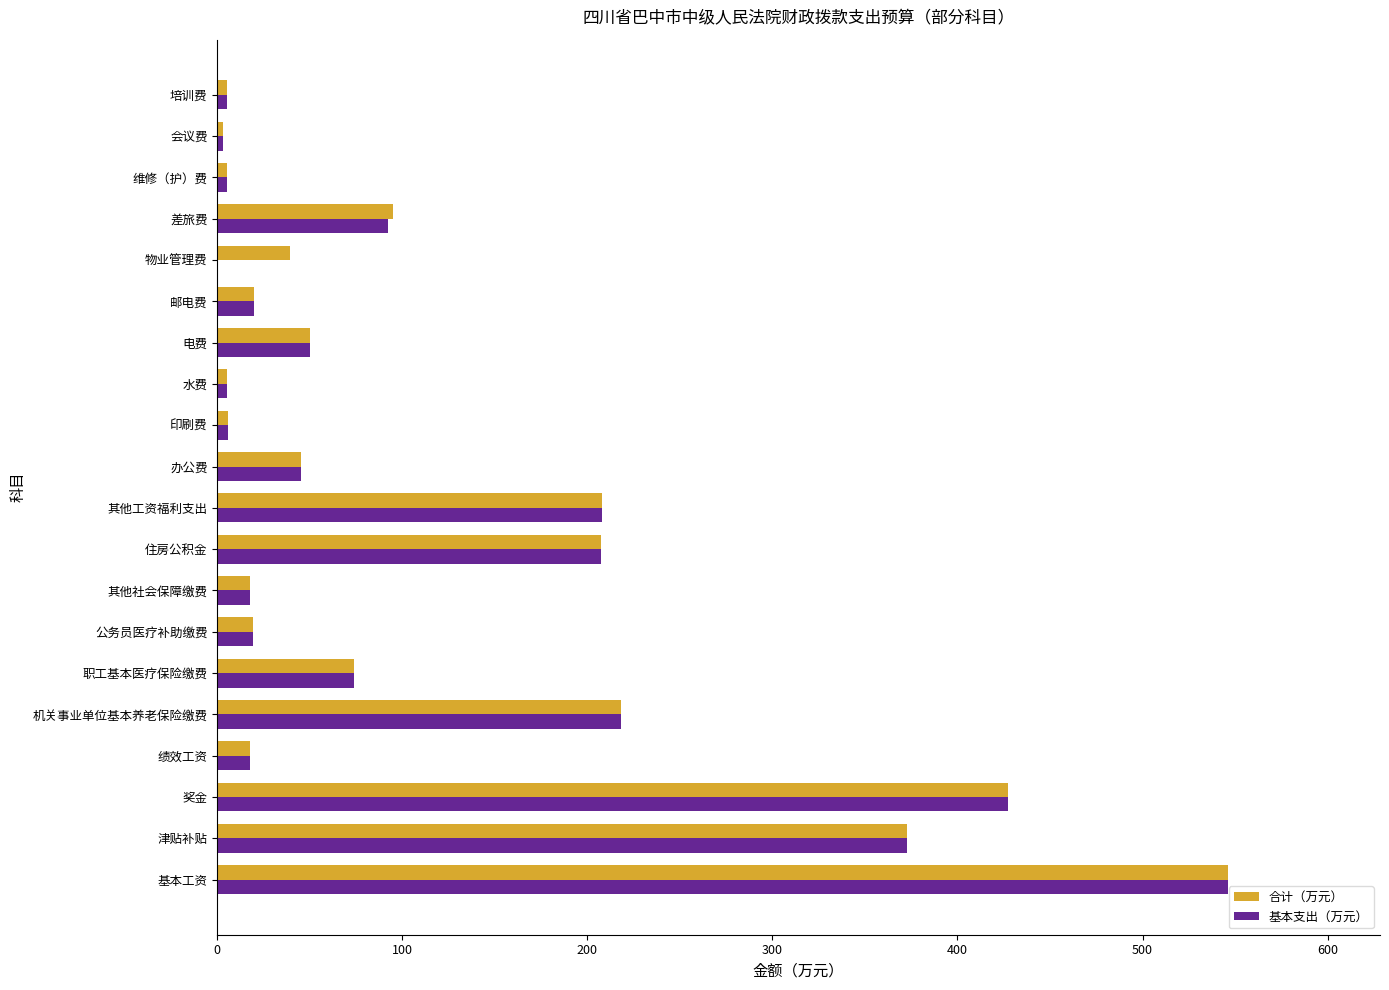

What is the highest value of the 合计（万元） series?

546.4